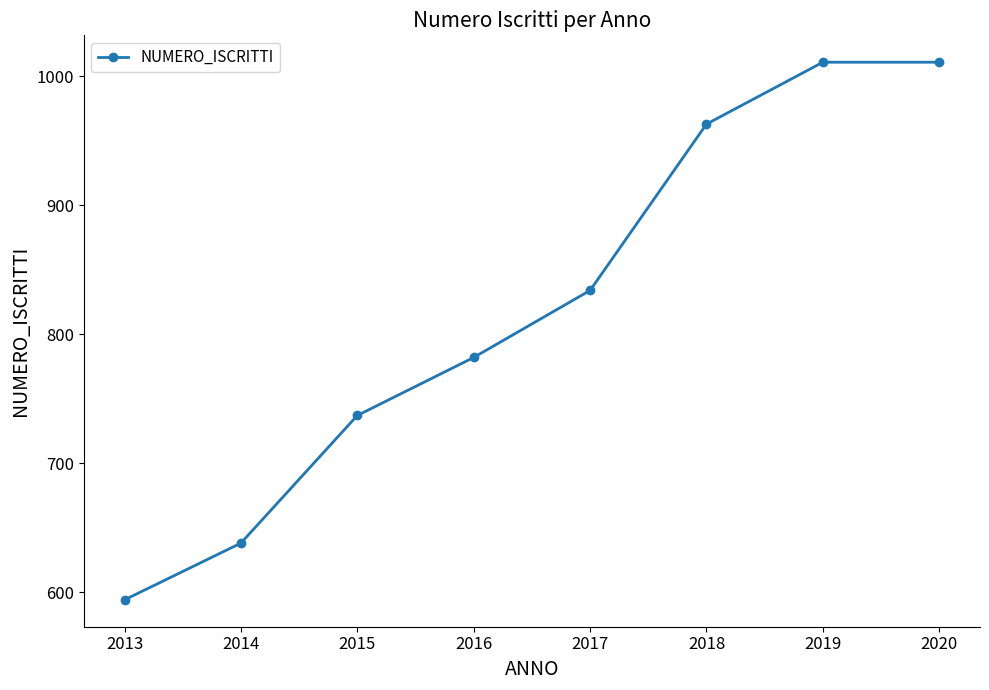

What is the sum of all values?

6570